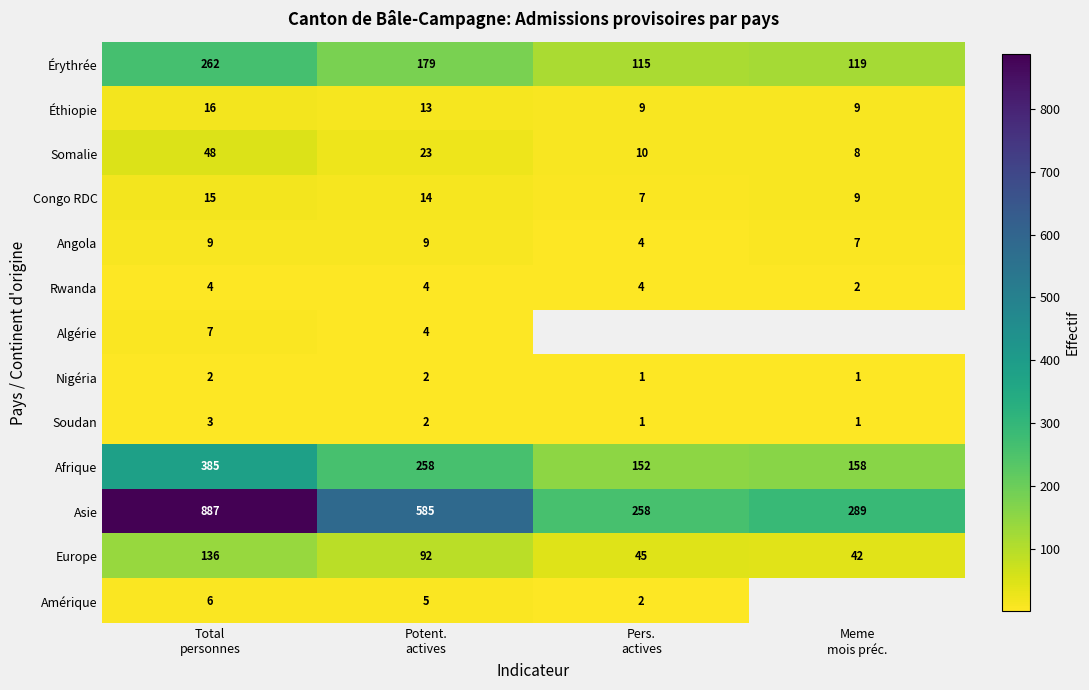

What is the average value of the Europe series?

79